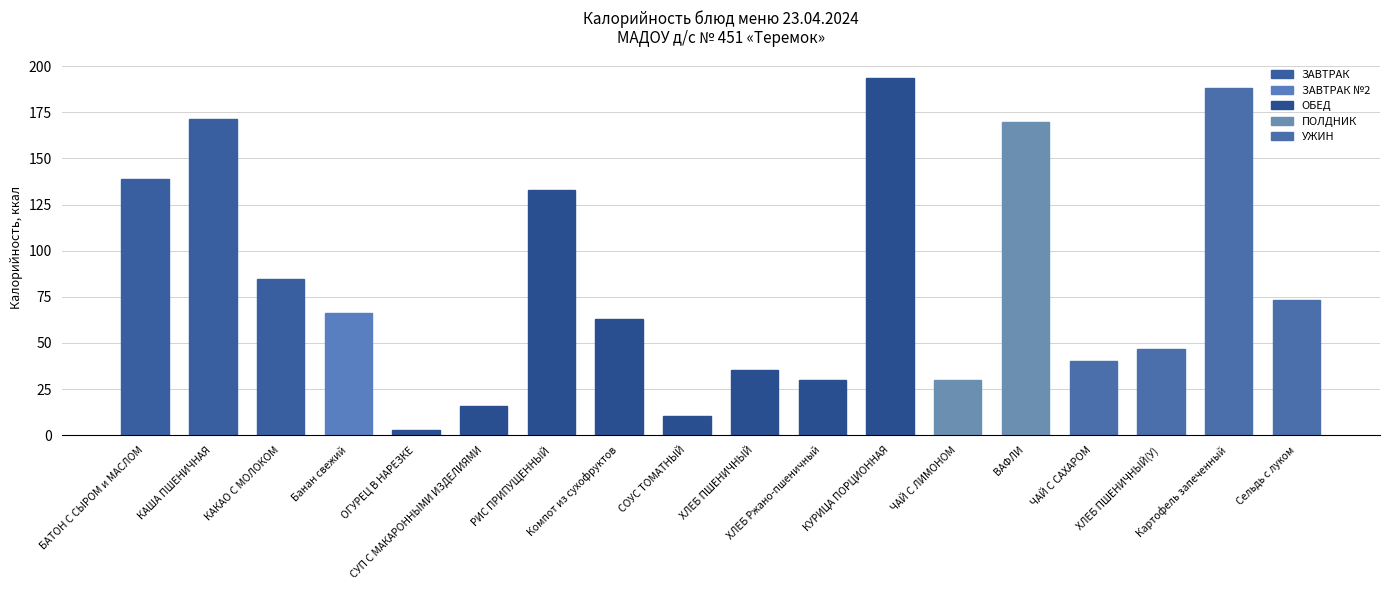

Is it true that the value at ХЛЕБ ПШЕНИЧНЫЙ(У) is 46.8?

True